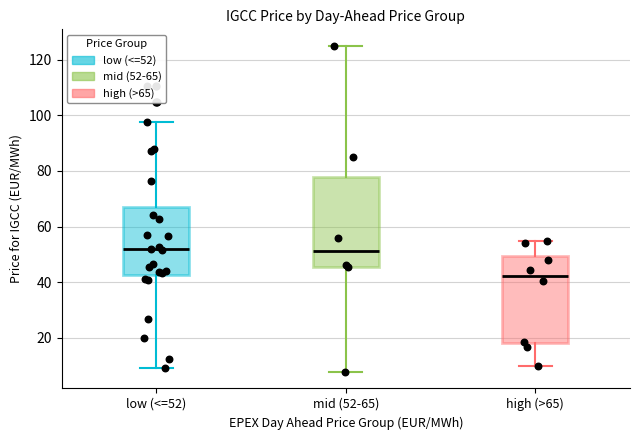

Reading left to right, read every box against the y-axis: the position of its median line, the range the box covers, and the ends of its whiskers. The values are not printed on the chart, so give them approximately, as read against the axis.

low (<=52): median 52, box 42 to 68, whiskers 10 to 98
mid (52-65): median 52, box 46 to 78, whiskers 8 to 126
high (>65): median 42, box 18 to 50, whiskers 10 to 54